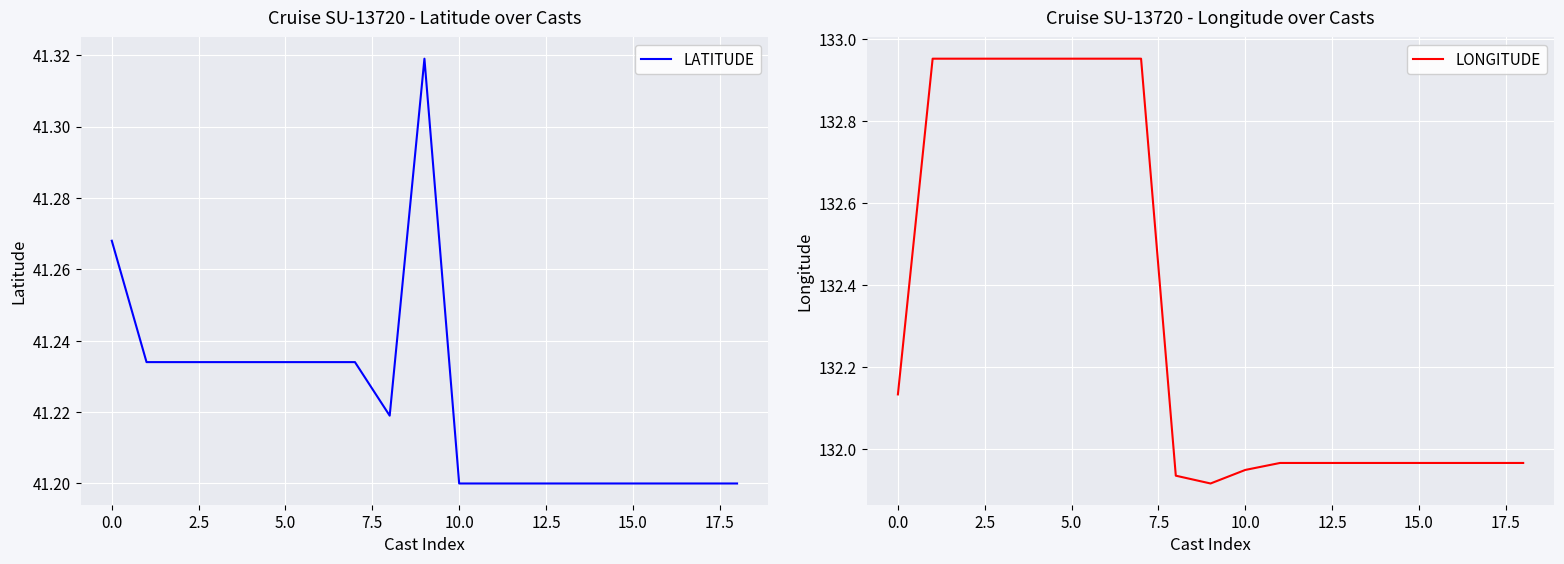

What is the value of the LATITUDE point at the 13th from the left?

41.2